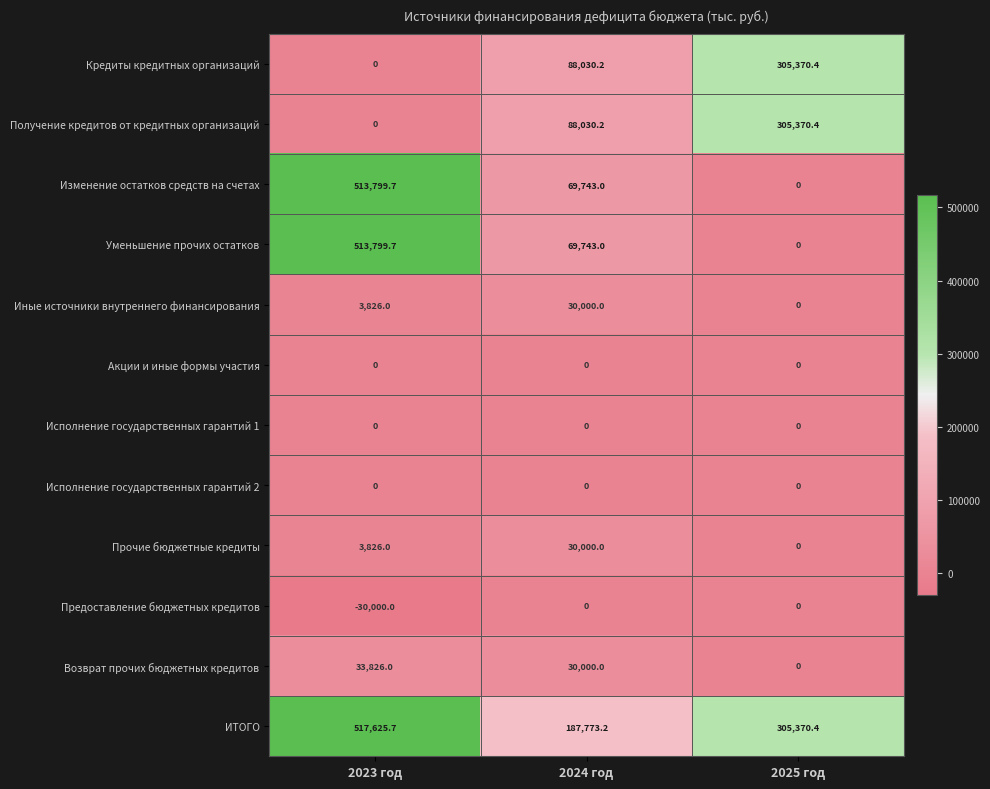

At which category is the sum across all series the highest?

2023 год